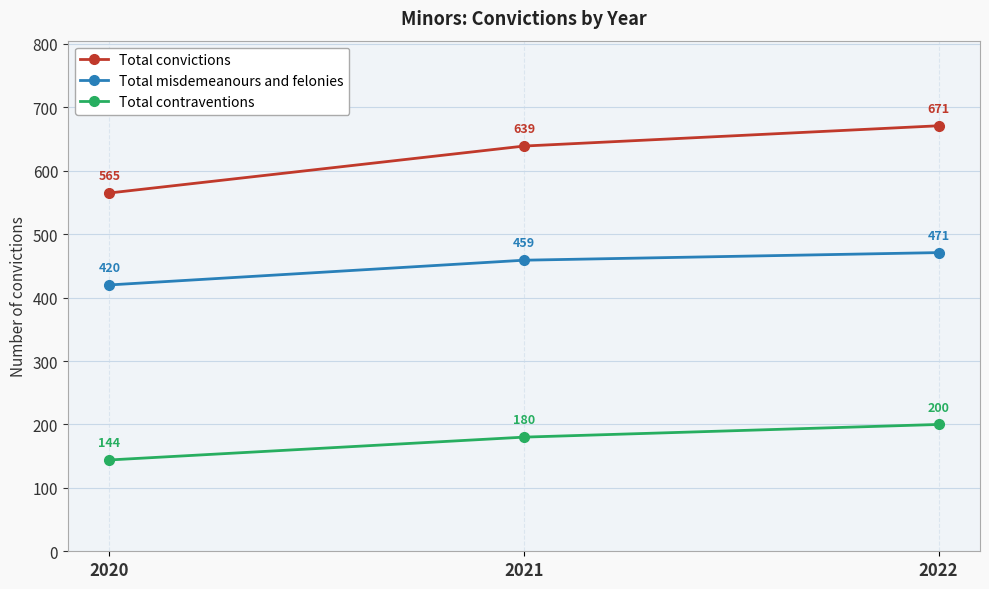

Does the chart display data point markers on the line(s)?

Yes